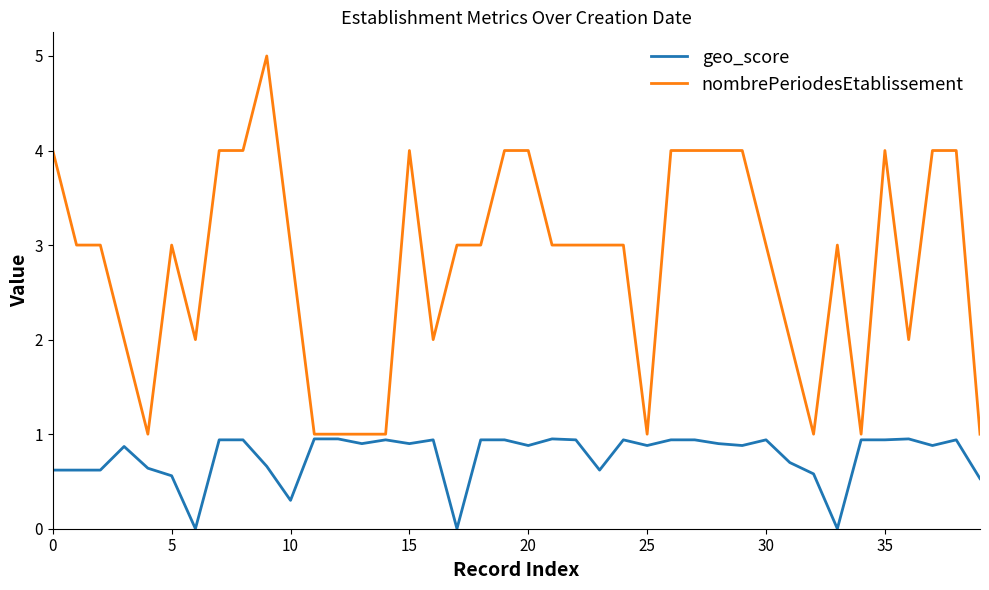

Is this an area chart (filled region under the line)?

No